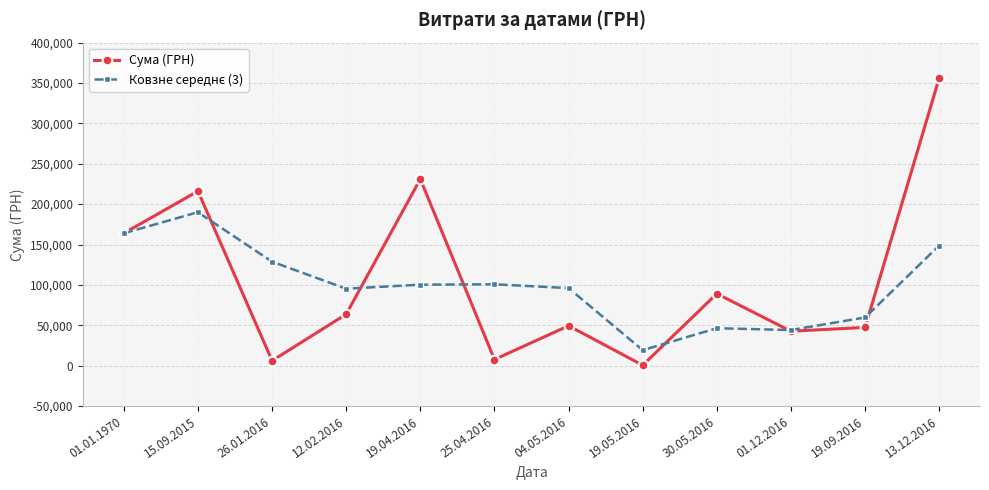

Which category has the lowest value across all series?

19.05.2016